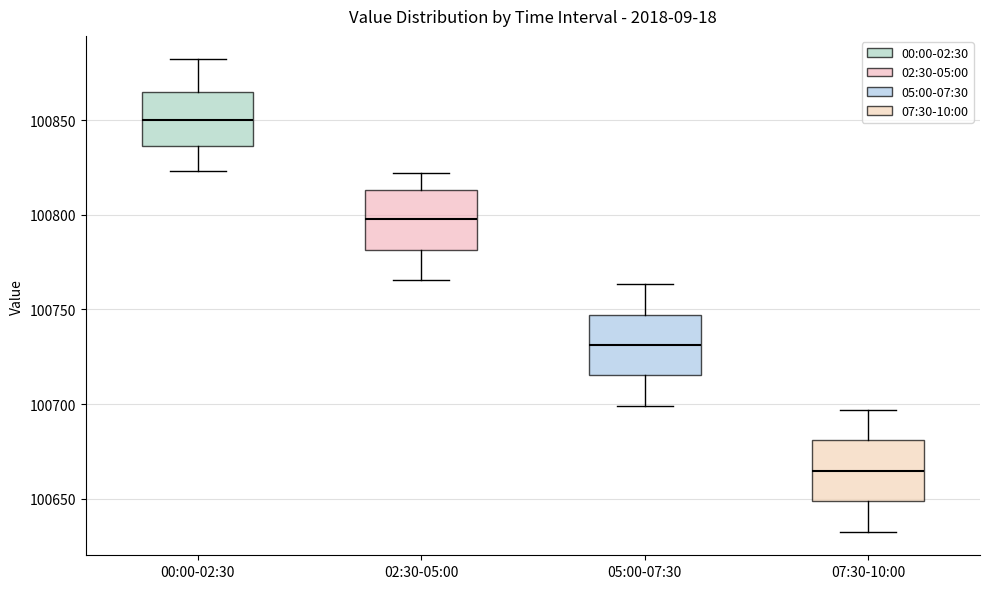

Reading left to right, transcribe this box plot: for each box, give where its median line is, the range the box spans, and where its two whiskers end, as read against the y-axis. The values are not printed on the chart, so give them approximately, as read against the axis.

00:00-02:30: median 100850, box 100835 to 100865, whiskers 100825 to 100880
02:30-05:00: median 100800, box 100780 to 100815, whiskers 100765 to 100820
05:00-07:30: median 100730, box 100715 to 100745, whiskers 100700 to 100765
07:30-10:00: median 100665, box 100650 to 100680, whiskers 100635 to 100695